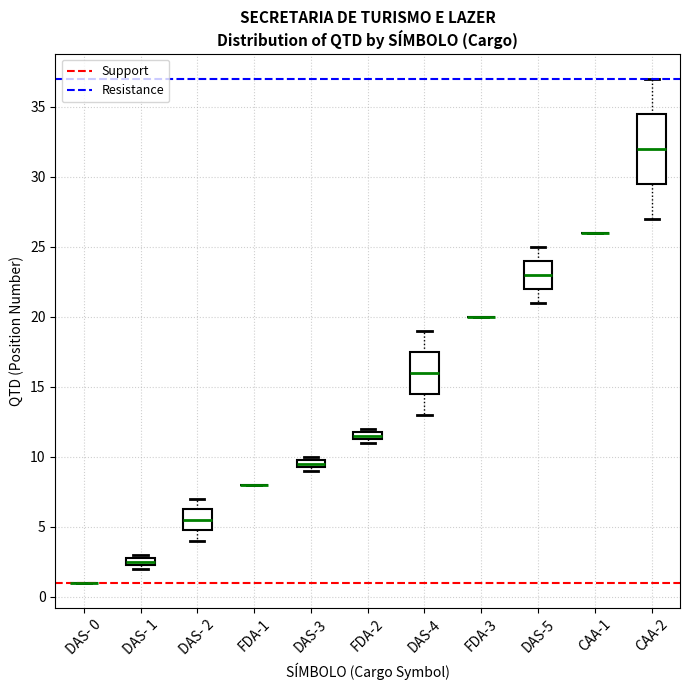

Comparing the boxes themselves (not the whiskers), which one is the tallest?

CAA-2